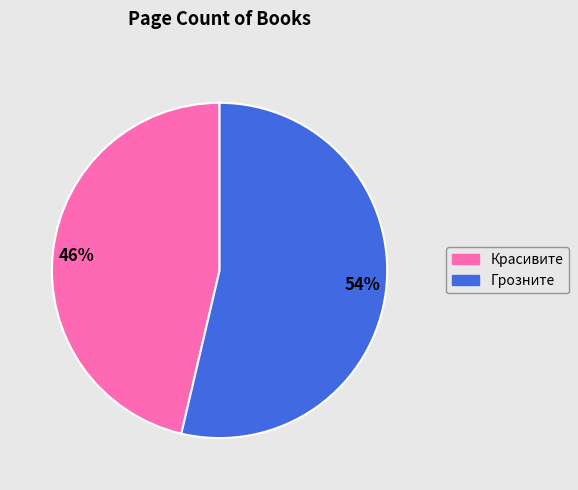

Which slice represents more than half of the pie?

Грозните